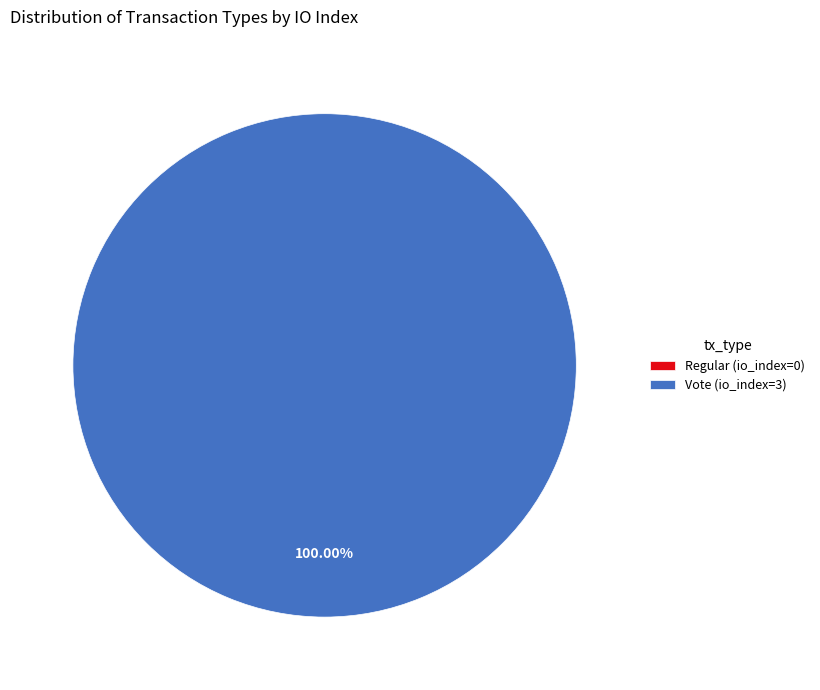

To the nearest percent, what is the difference between the Regular and Vote slice percentages?

100%